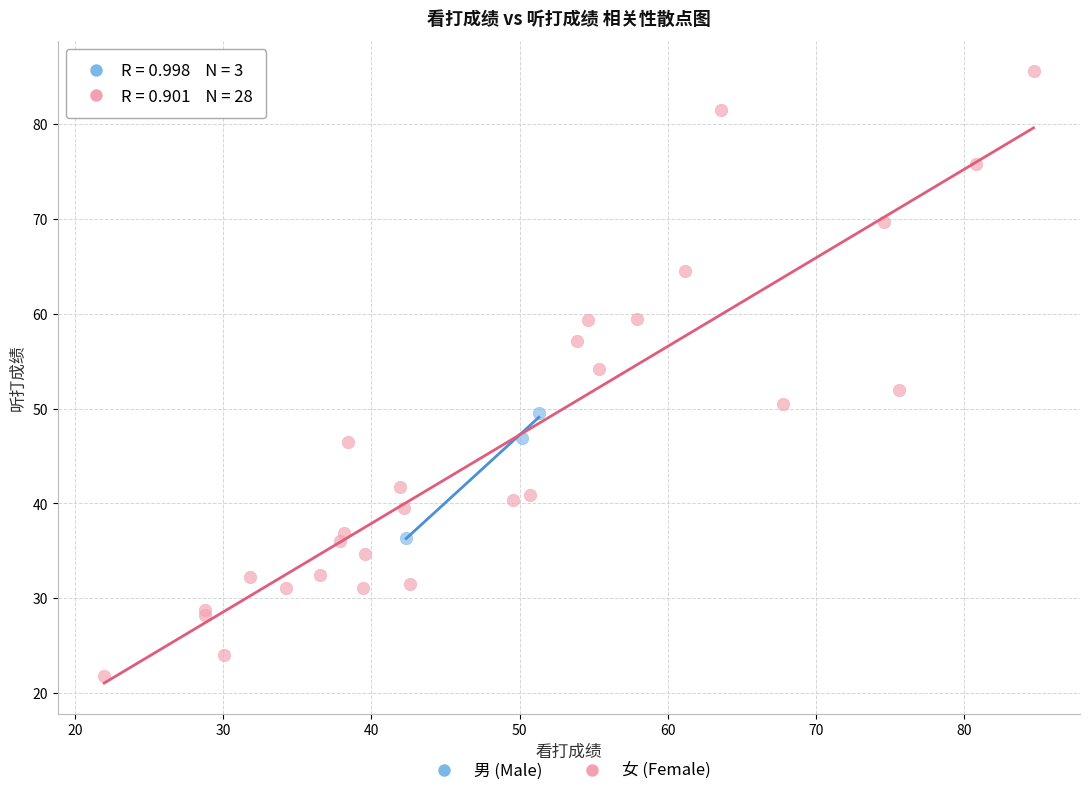

What are all the series names shown in the legend?

男 (Male), 女 (Female)